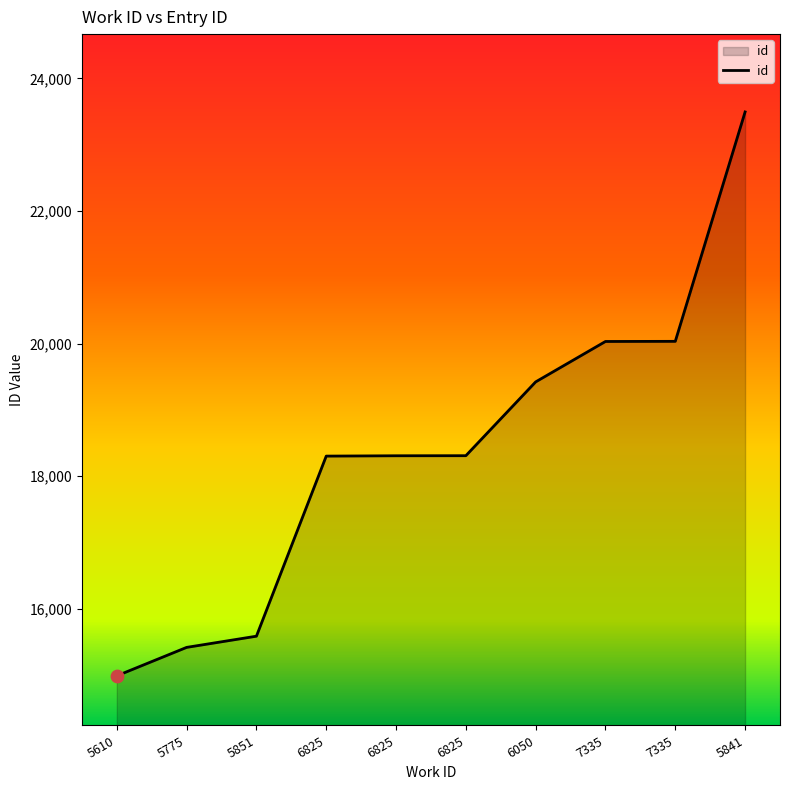

Which has a higher value, 6050 or 7335?

7335